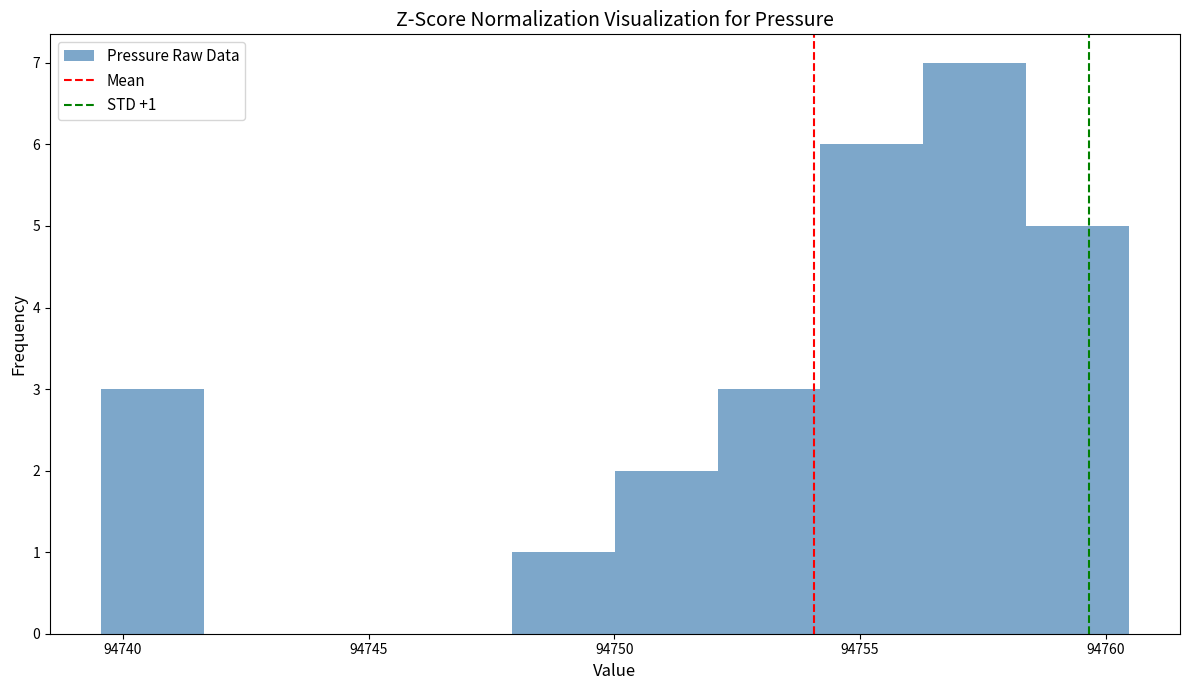

Which range on the x-axis has the tallest bar?

94756.5 to 94758.5